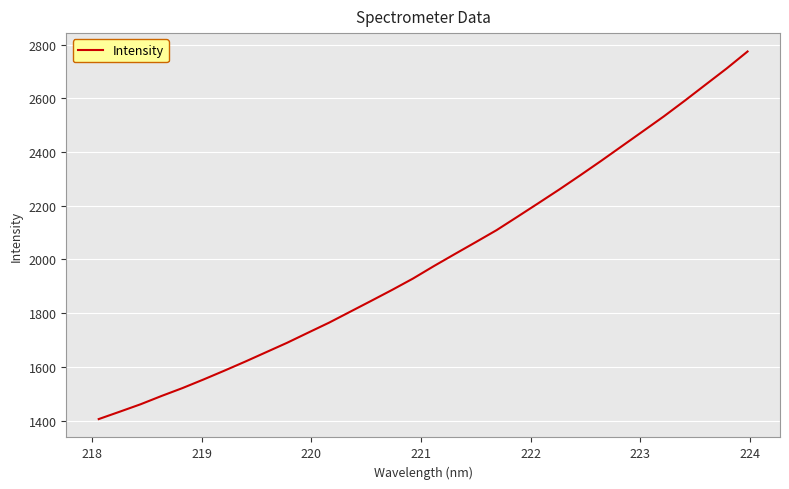

What is the difference between the maximum and minimum values?

1368.3